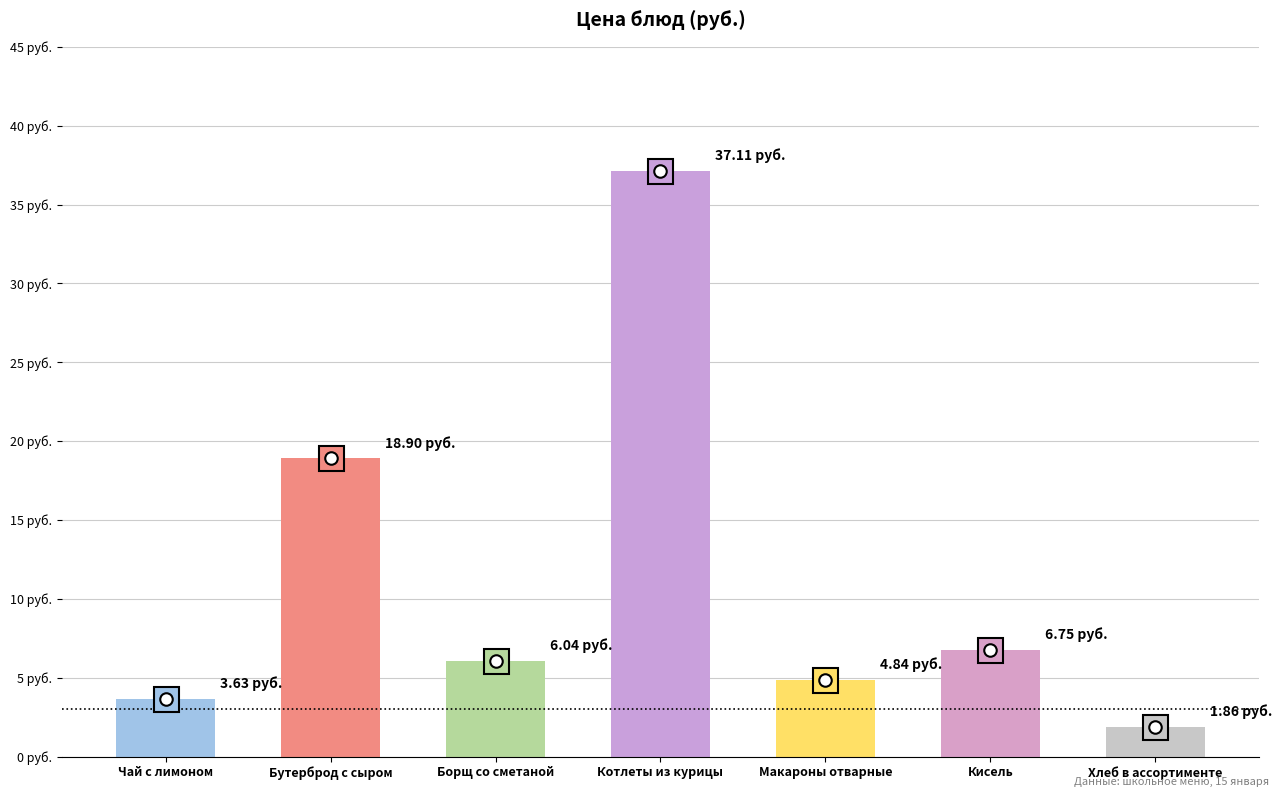

Are the bars grouped side by side (vs. stacked)?

No